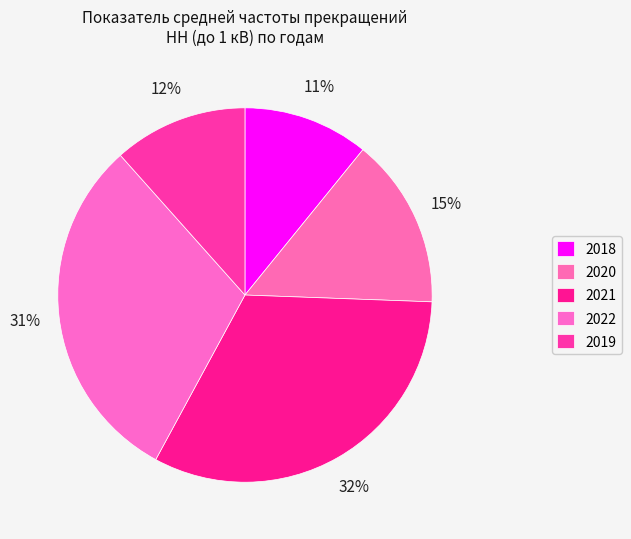

Is there any slice that represents more than half of the pie?

No